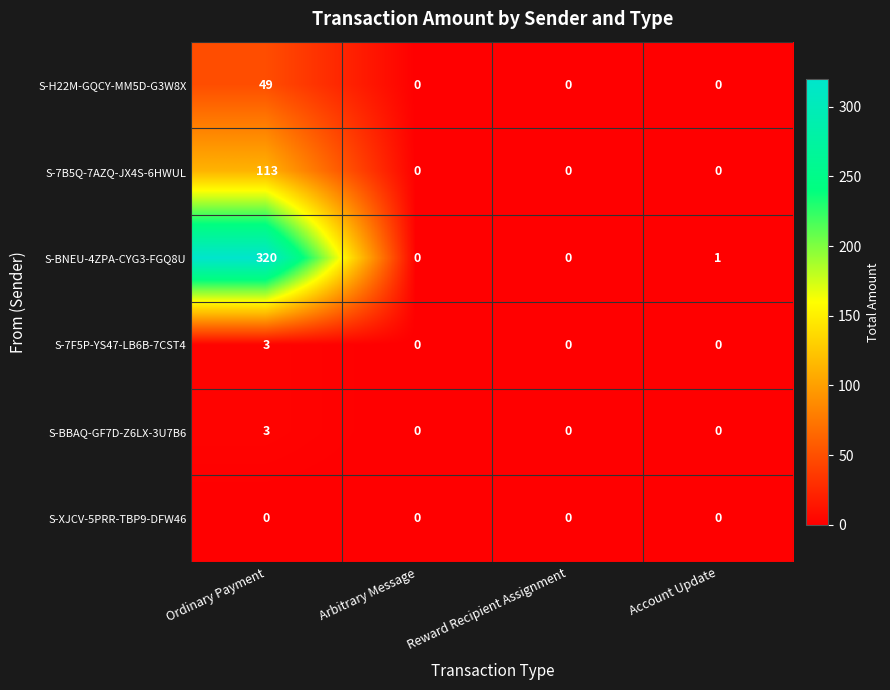

Which series has the largest total across all categories?

S-BNEU-4ZPA-CYG3-FGQ8U